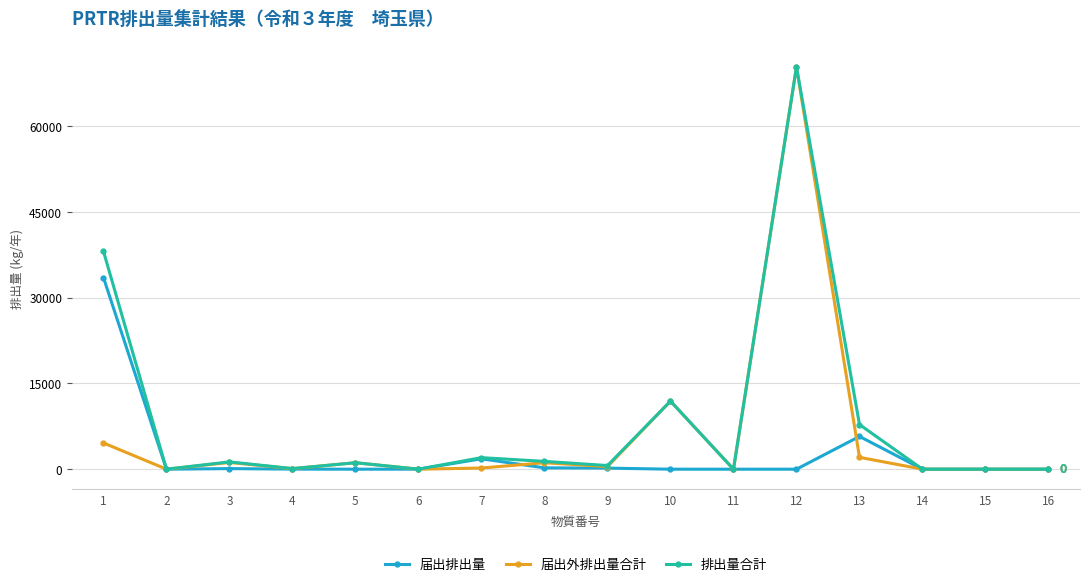

Does the chart display data point markers on the line(s)?

Yes